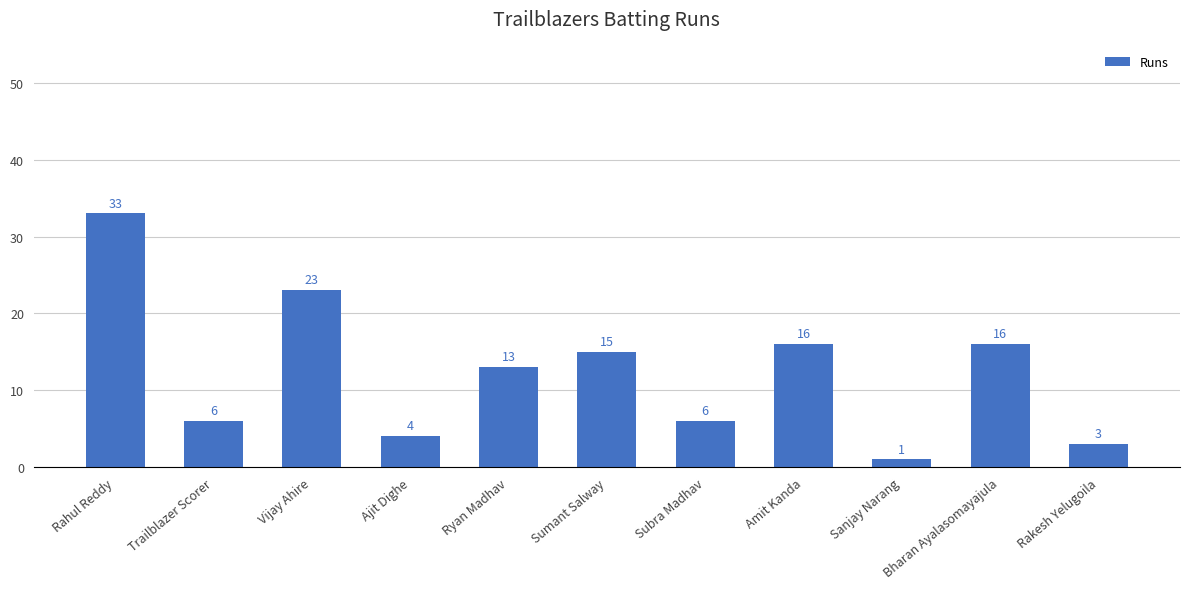

Approximately how many times larger is the value at Bharan Ayalasomayajula compared to Sumant Salway?

1.1